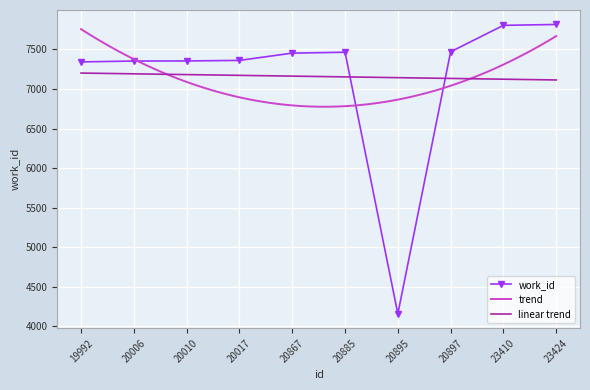

Which label corresponds to the largest value in the chart?

23424